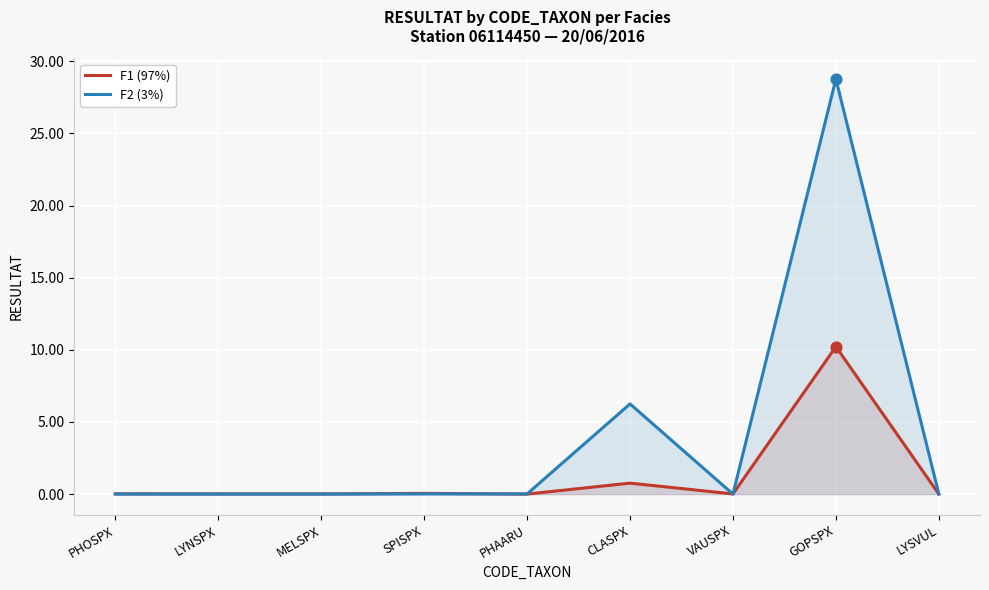

What are all the series names shown in the legend?

F1 (97%), F2 (3%)